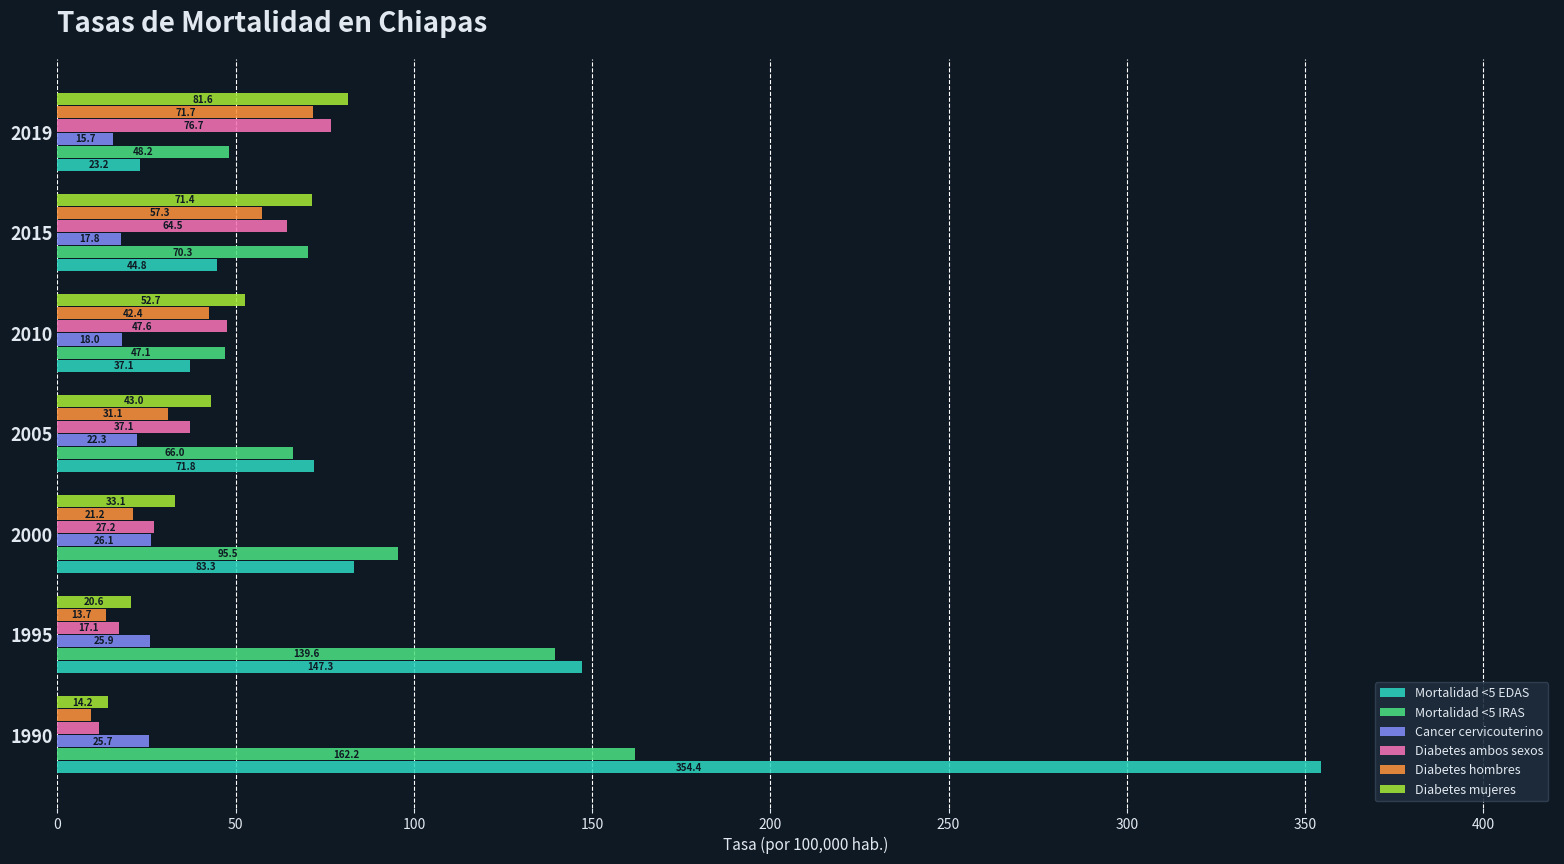

Which series has the widest spread of values?

Mortalidad <5 EDAS